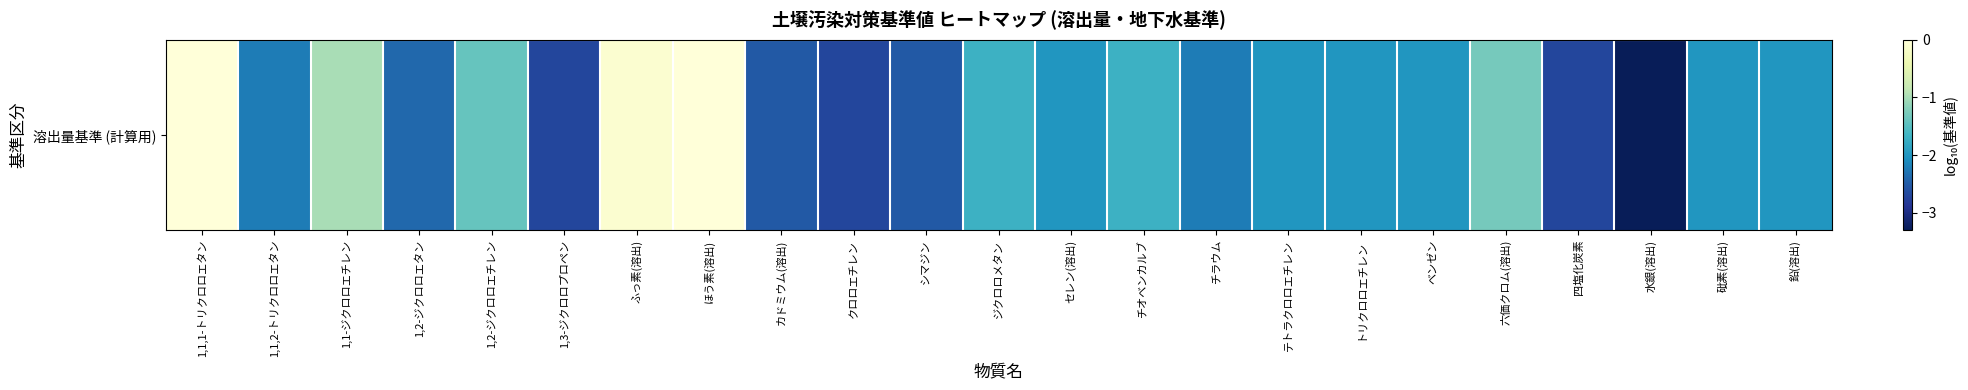

The chart shows a value of -2.2 at 1,1,2-トリクロロエタン. True or false?

True